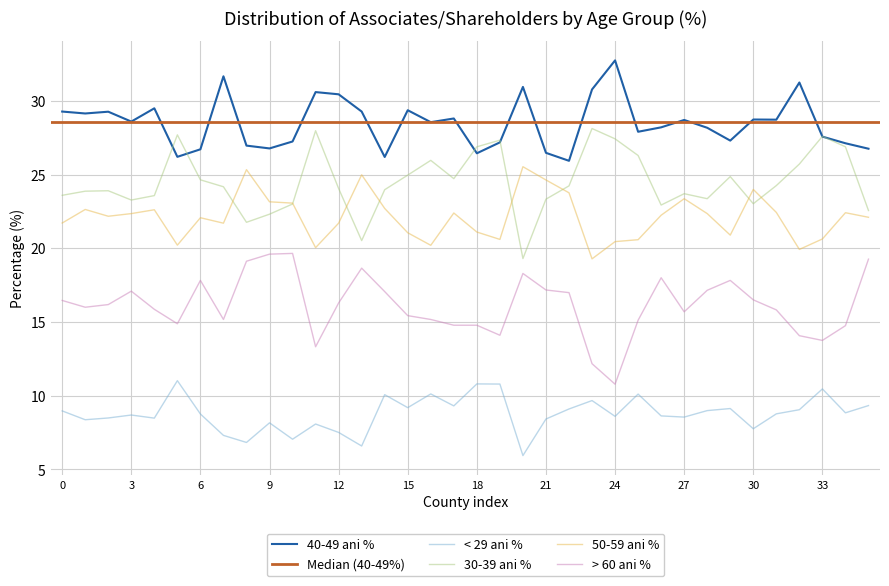

The value of < 29 ani % at 15 is 9.2. True or false?

True